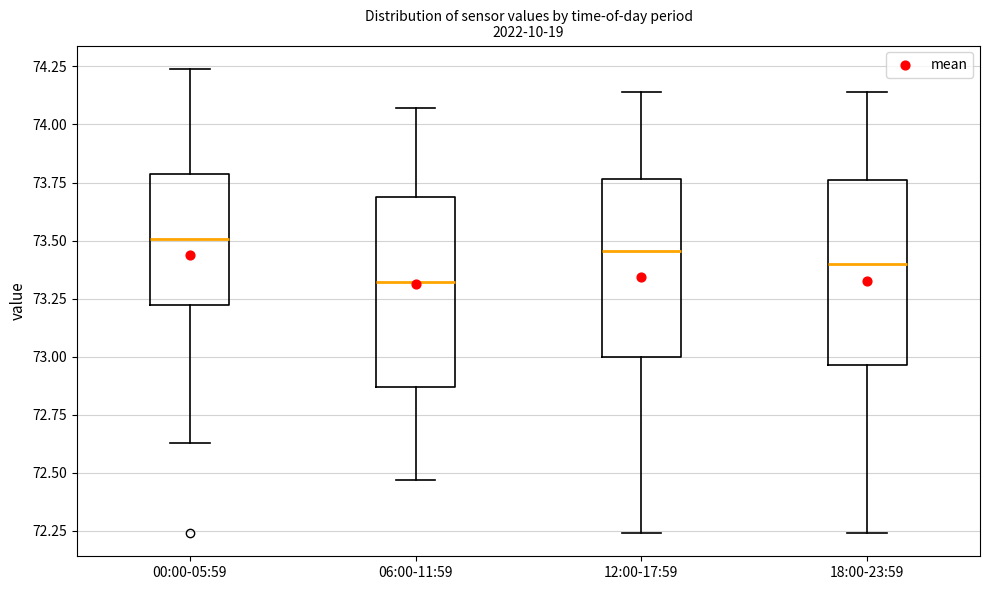

Where is the upper edge of the box for 06:00-11:59 on the y-axis? The values are not printed on the chart, so give them approximately, as read against the axis.

73.70